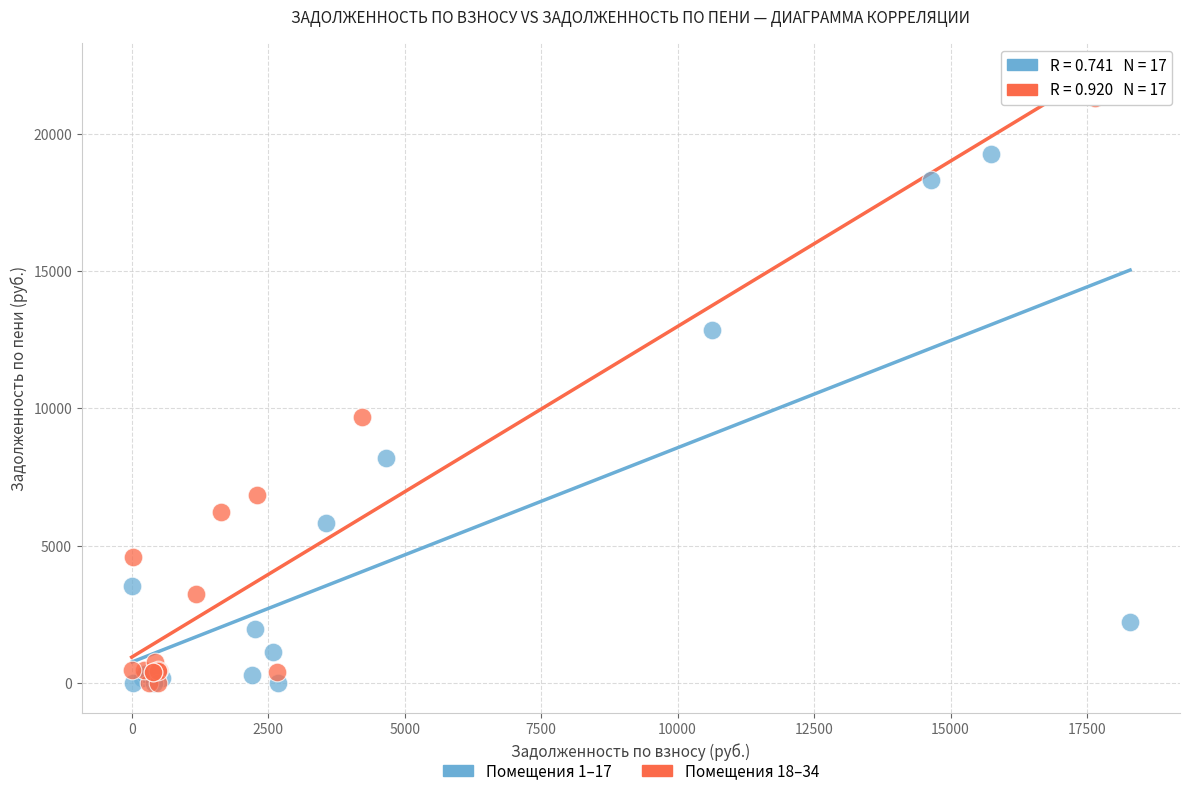

What are all the series names shown in the legend?

Помещения 1–17, Помещения 18–34